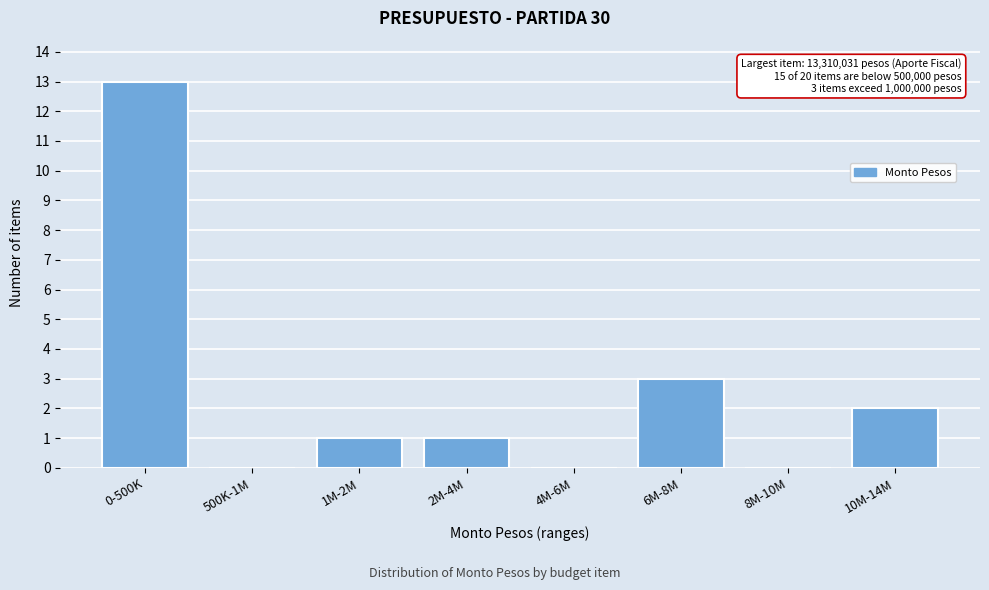

Reading left to right, transcribe all the data shown in this chart.

0-500K=13	500K-1M=0	1M-2M=1	2M-4M=1	4M-6M=0	6M-8M=3	8M-10M=0	10M-14M=2